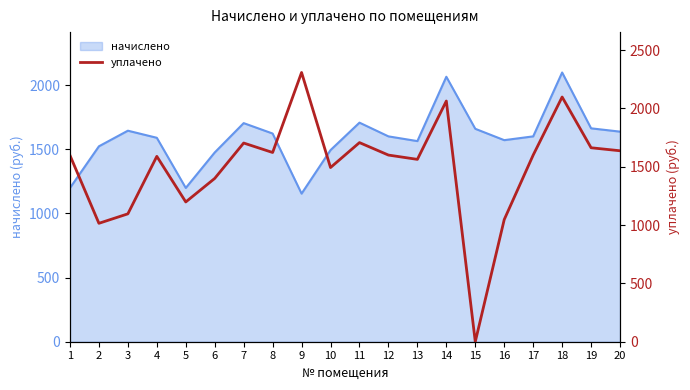

True or false: the data shows 440.5 at 1.

False